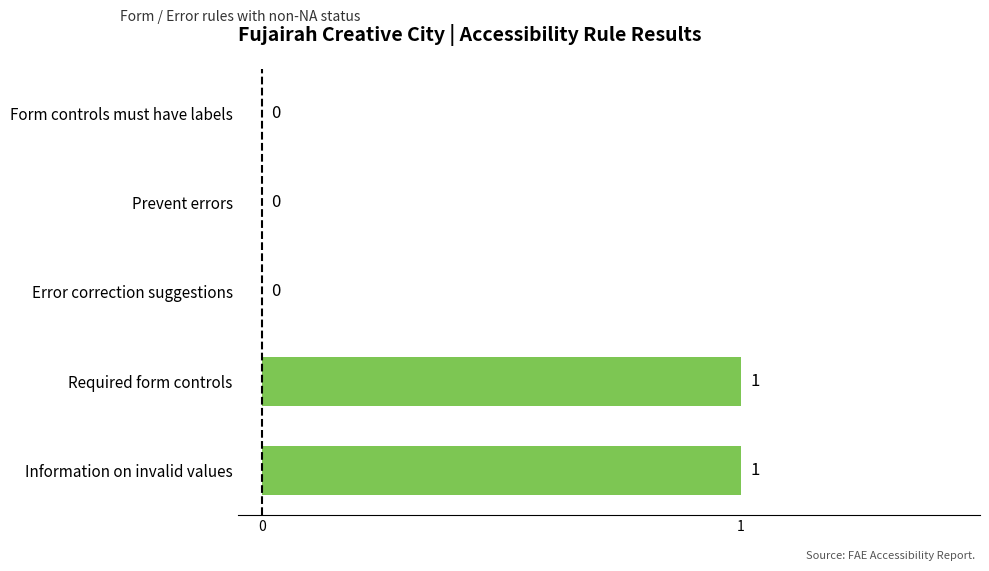

Reading top to bottom, transcribe all the data shown in this chart.

Form controls must have labels=0	Prevent errors=0	Error correction suggestions=0	Required form controls=1	Information on invalid values=1